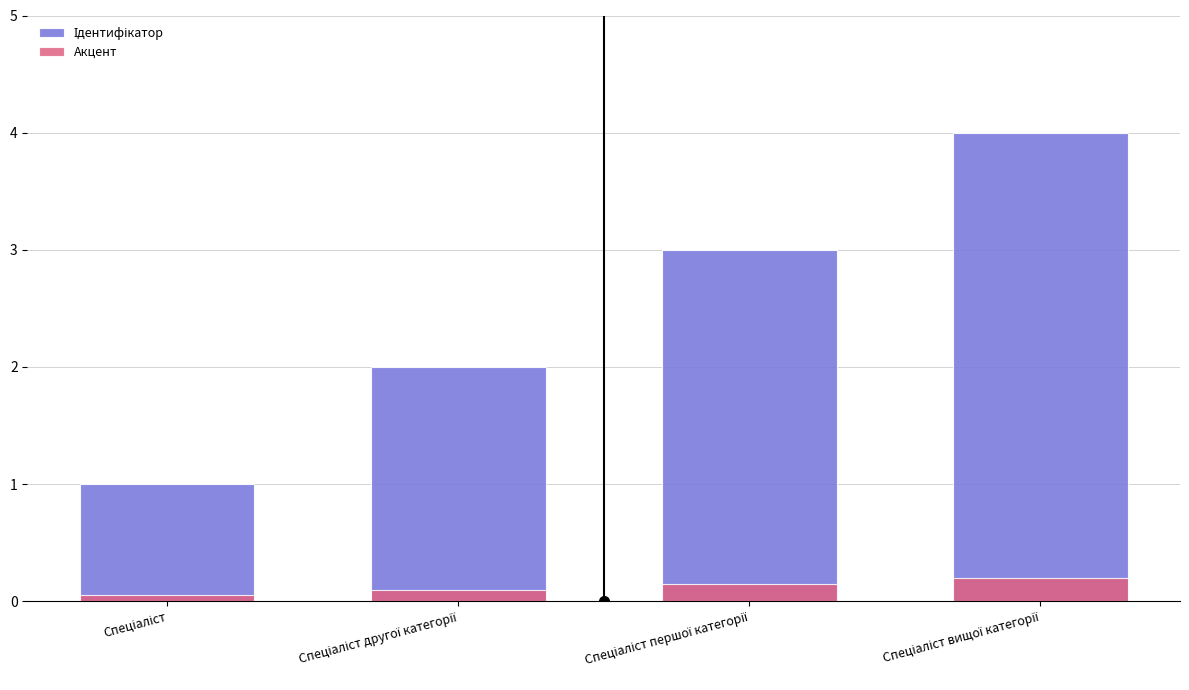

What are all the series names shown in the legend?

Ідентифікатор, Акцент